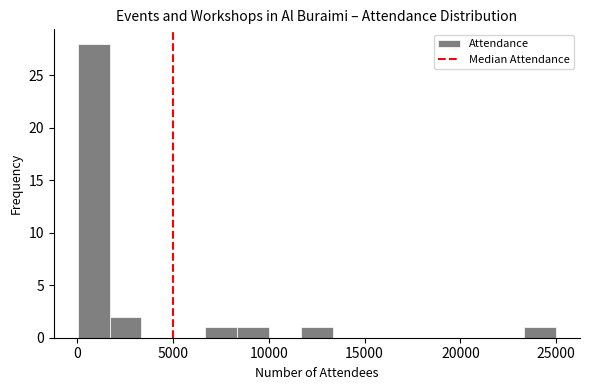

Read against the x-axis, roughly where is the centre of the tallest bar?

1000